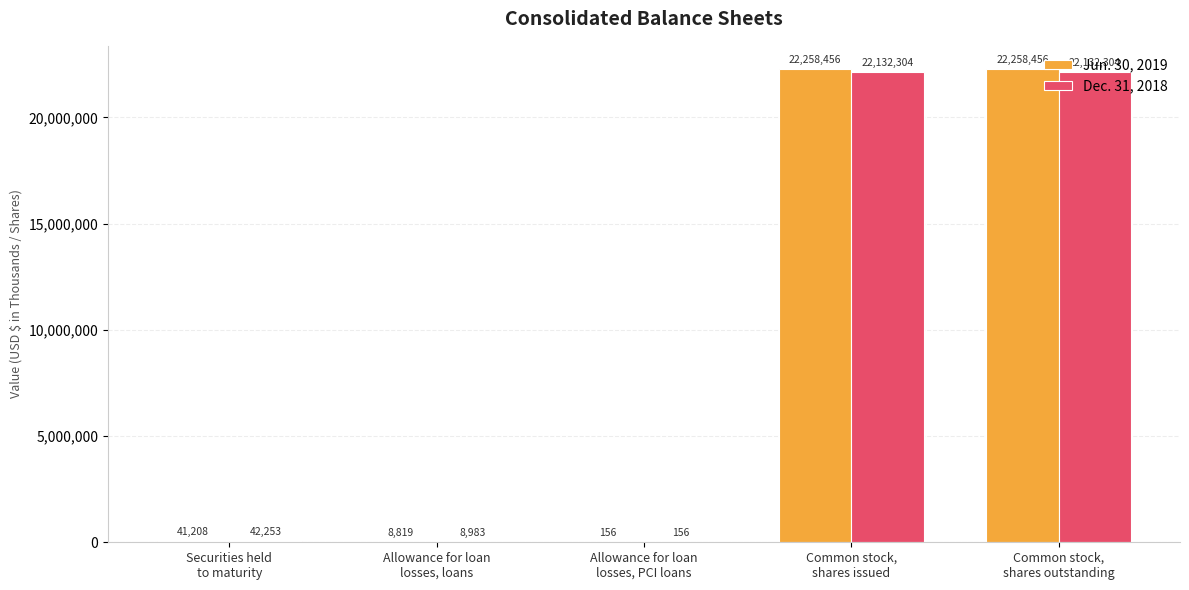

Does the chart contain stacked bars?

No